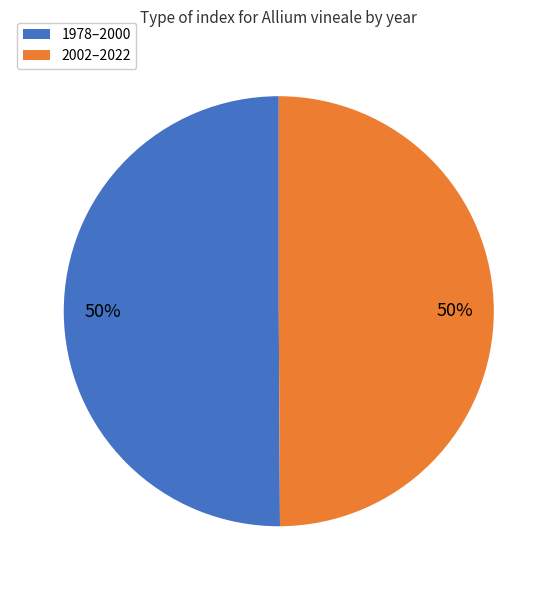

To the nearest percent, what is the average slice percentage?

50%